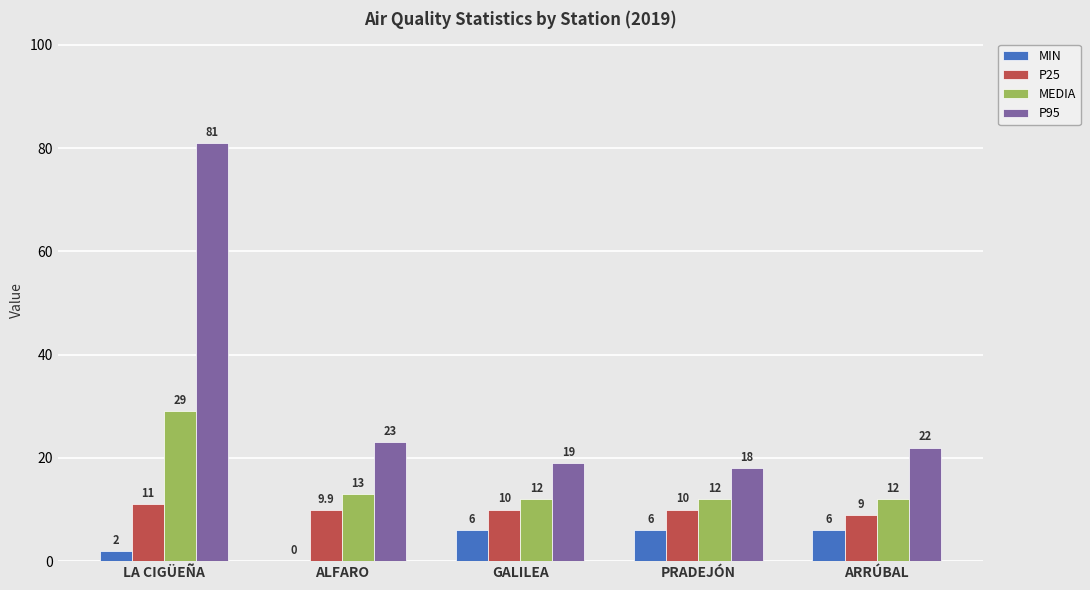

Reading left to right, what are all the values shown in this chart?

MIN: 2.0	0.0	6.0	6.0	6.0
P25: 11.0	9.9	10.0	10.0	9.0
MEDIA: 29.0	13.0	12.0	12.0	12.0
P95: 81.0	23.0	19.0	18.0	22.0